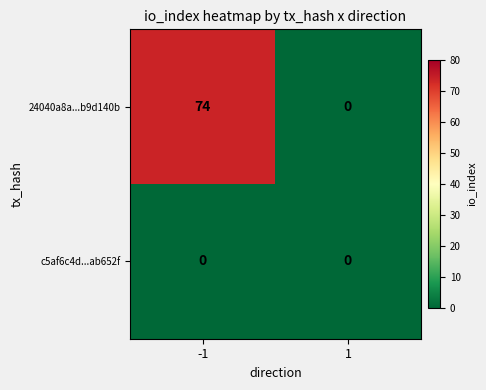

Reading left to right, transcribe all the data shown in this chart.

24040a8a...b9d140b: 74	0
c5af6c4d...ab652f: 0	0